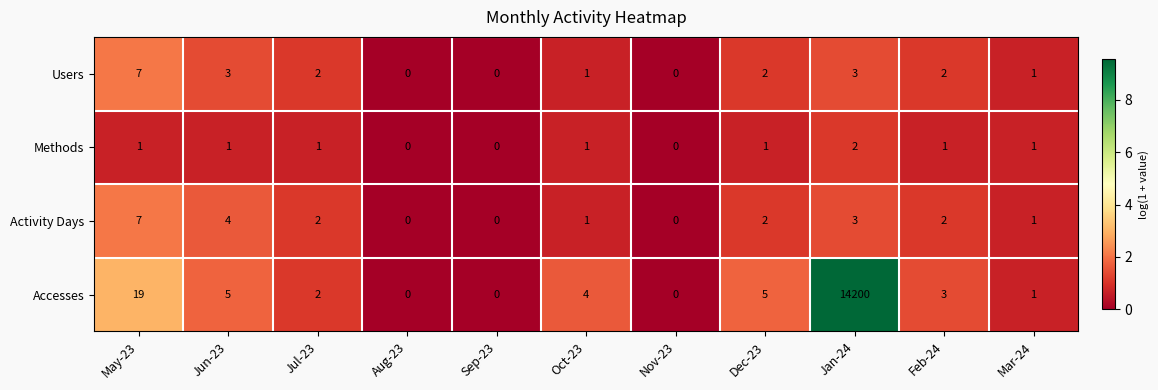

Which series has the largest total across all categories?

Accesses